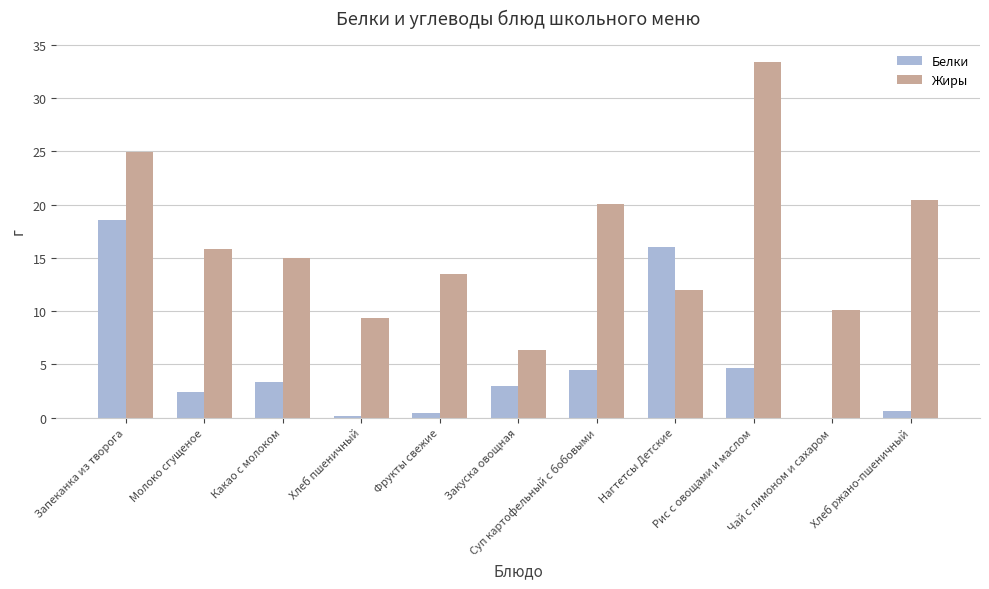

What is the greatest value displayed?

33.4